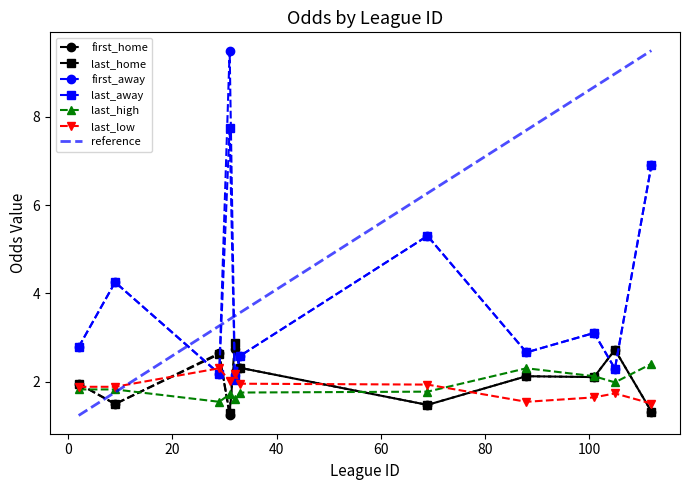

Rank the series at 32 from lowest to highest value.

last_high, last_away, first_away, last_low, first_home, last_home